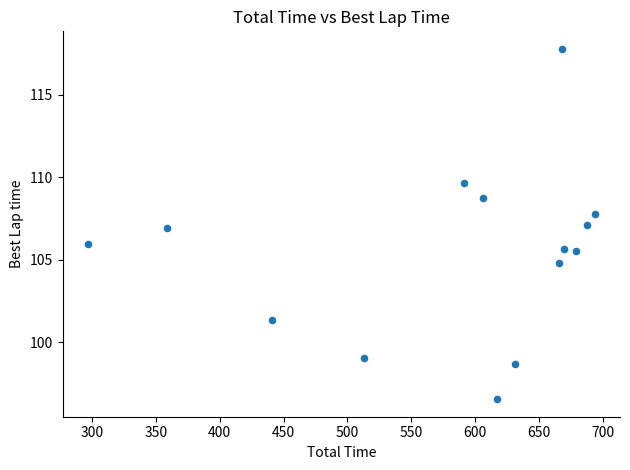

What is the range of X values (max minus min)?

397.2